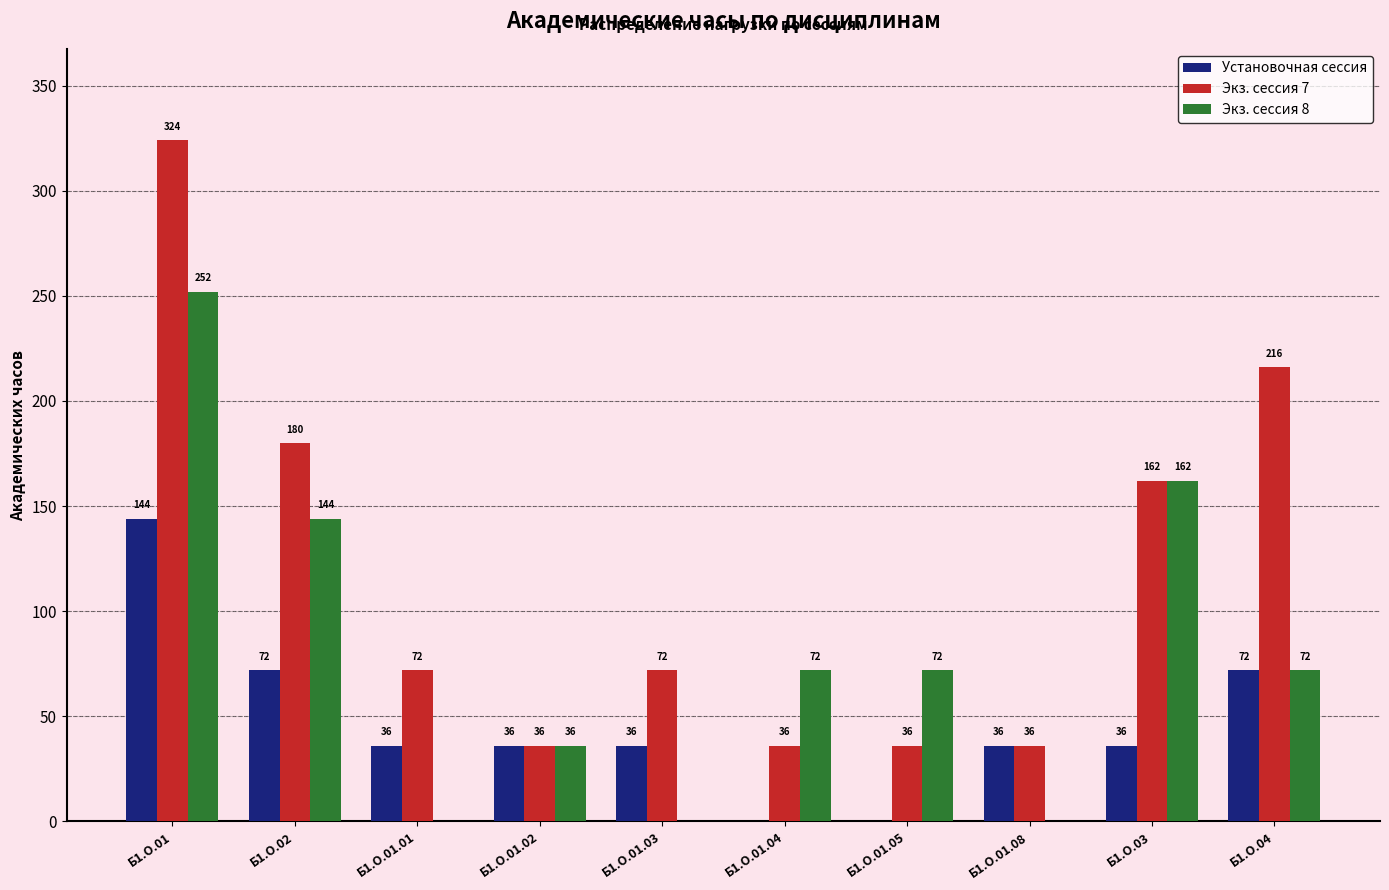

Reading right to left, list all the values displayed in this chart.

Установочная сессия: 72	36	36	0	0	36	36	36	72	144
Экз. сессия 7: 216	162	36	36	36	72	36	72	180	324
Экз. сессия 8: 72	162	0	72	72	0	36	0	144	252